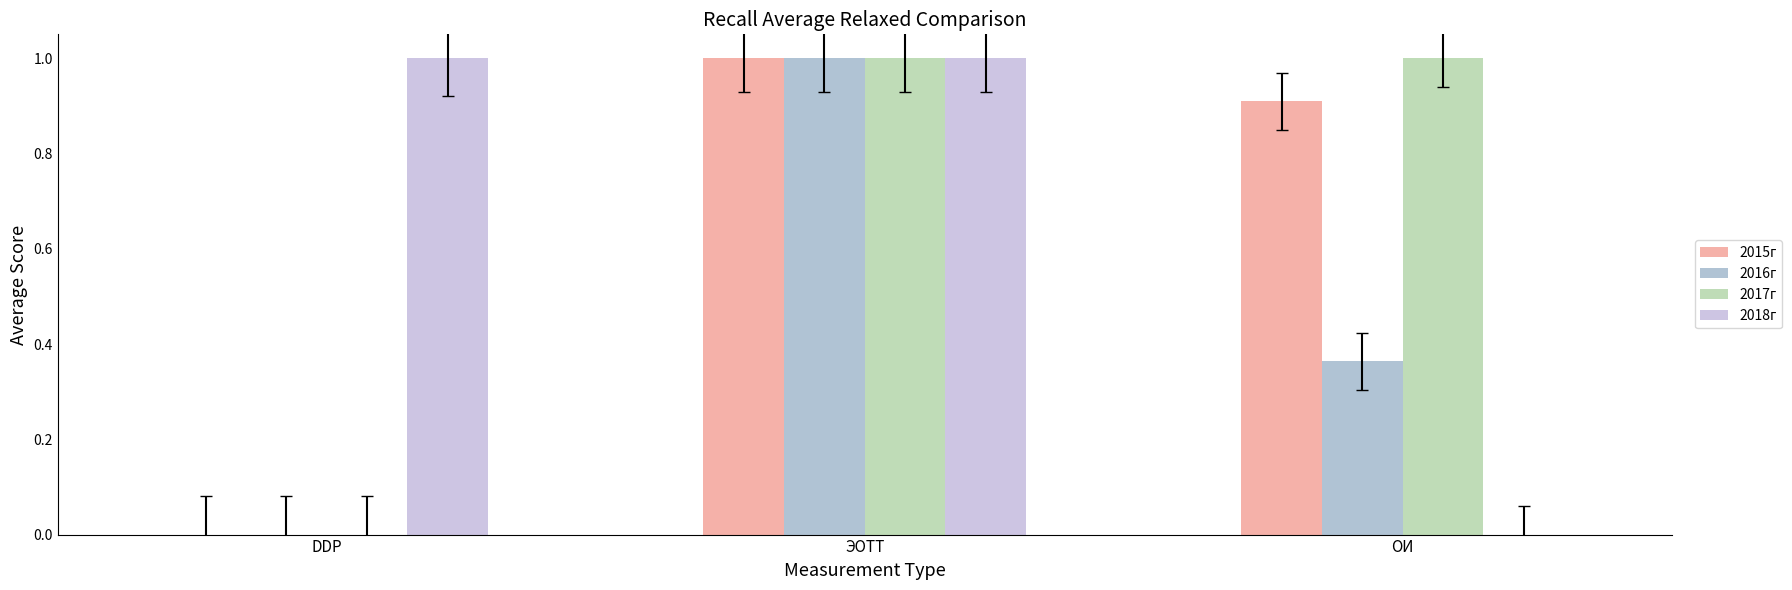

How many series are shown in this chart?

4